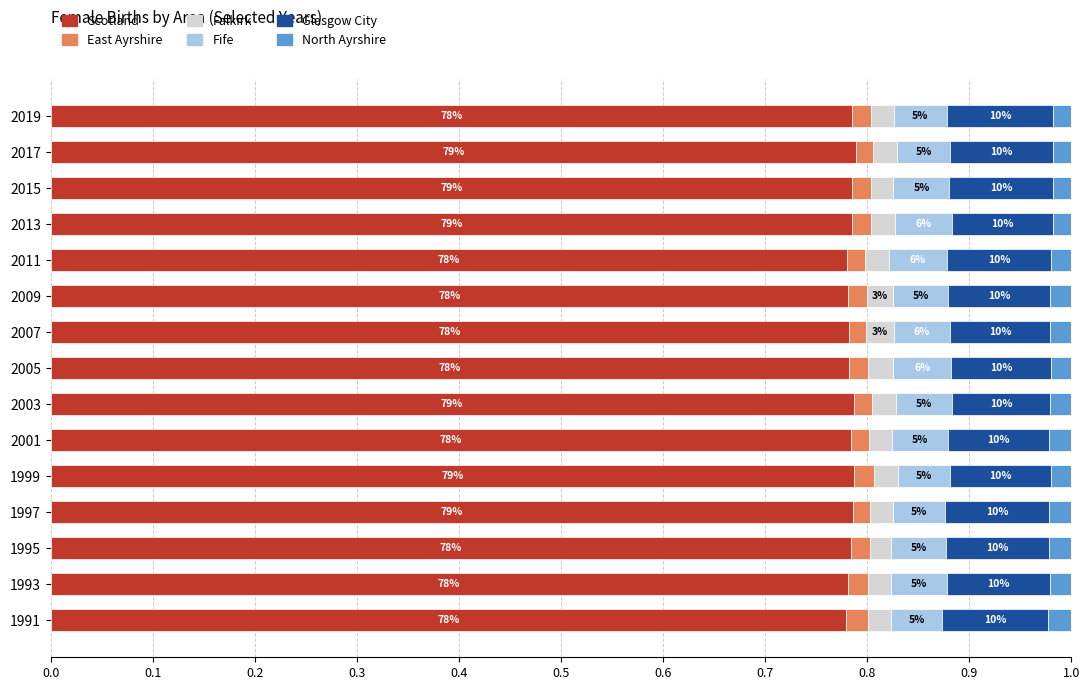

Reading right to left, transcribe all the data shown in this chart.

Scotland: 0.8	0.8	0.8	0.8	0.8	0.8	0.8	0.8	0.8	0.8	0.8	0.8	0.8	0.8	0.8
East Ayrshire: 0.0	0.0	0.0	0.0	0.0	0.0	0.0	0.0	0.0	0.0	0.0	0.0	0.0	0.0	0.0
Falkirk: 0.0	0.0	0.0	0.0	0.0	0.0	0.0	0.0	0.0	0.0	0.0	0.0	0.0	0.0	0.0
Fife: 0.1	0.1	0.1	0.1	0.1	0.1	0.1	0.1	0.1	0.1	0.1	0.1	0.1	0.1	0.1
Glasgow City: 0.1	0.1	0.1	0.1	0.1	0.1	0.1	0.1	0.1	0.1	0.1	0.1	0.1	0.1	0.1
North Ayrshire: 0.0	0.0	0.0	0.0	0.0	0.0	0.0	0.0	0.0	0.0	0.0	0.0	0.0	0.0	0.0